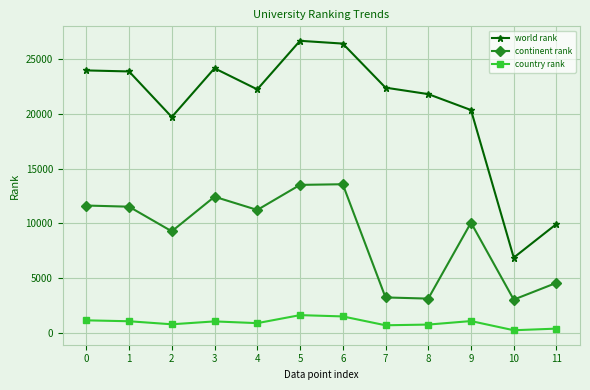

Is the value of world rank at 9 greater than the value of country rank at 8?

Yes